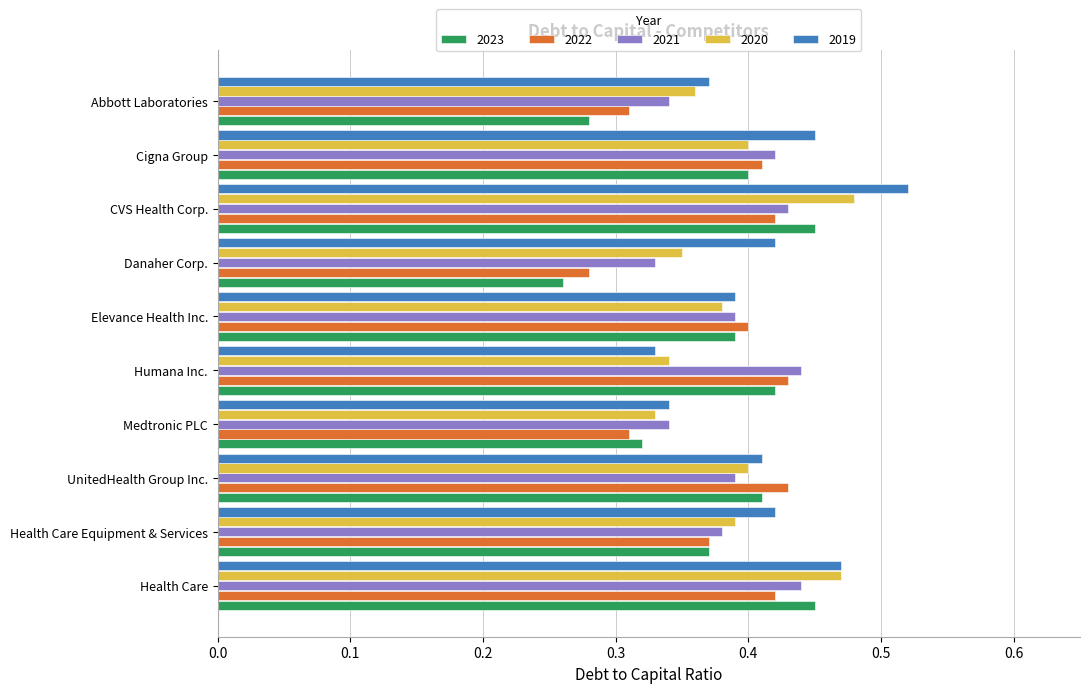

At which category does the chart reach its peak across all series?

CVS Health Corp.